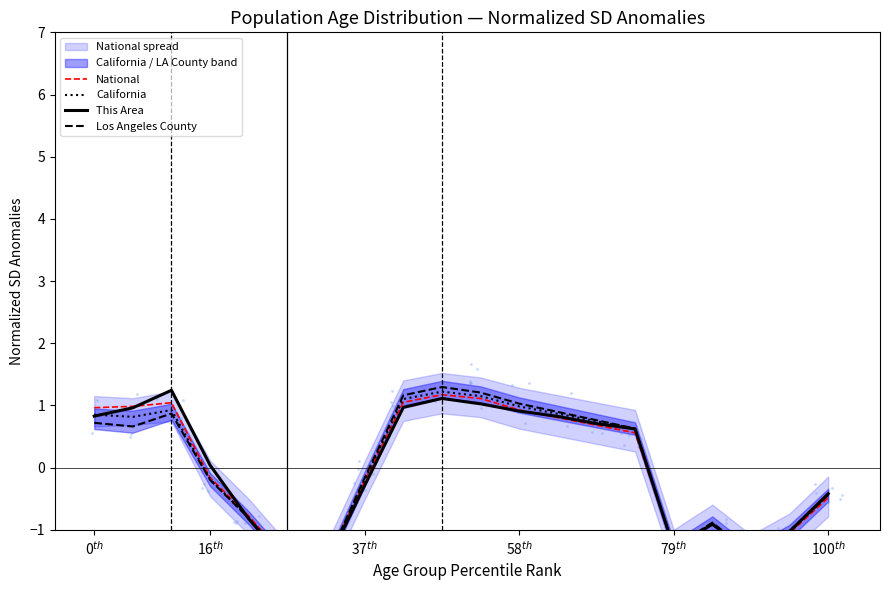

Which series has the largest Y range (max minus min)?

Los Angeles County